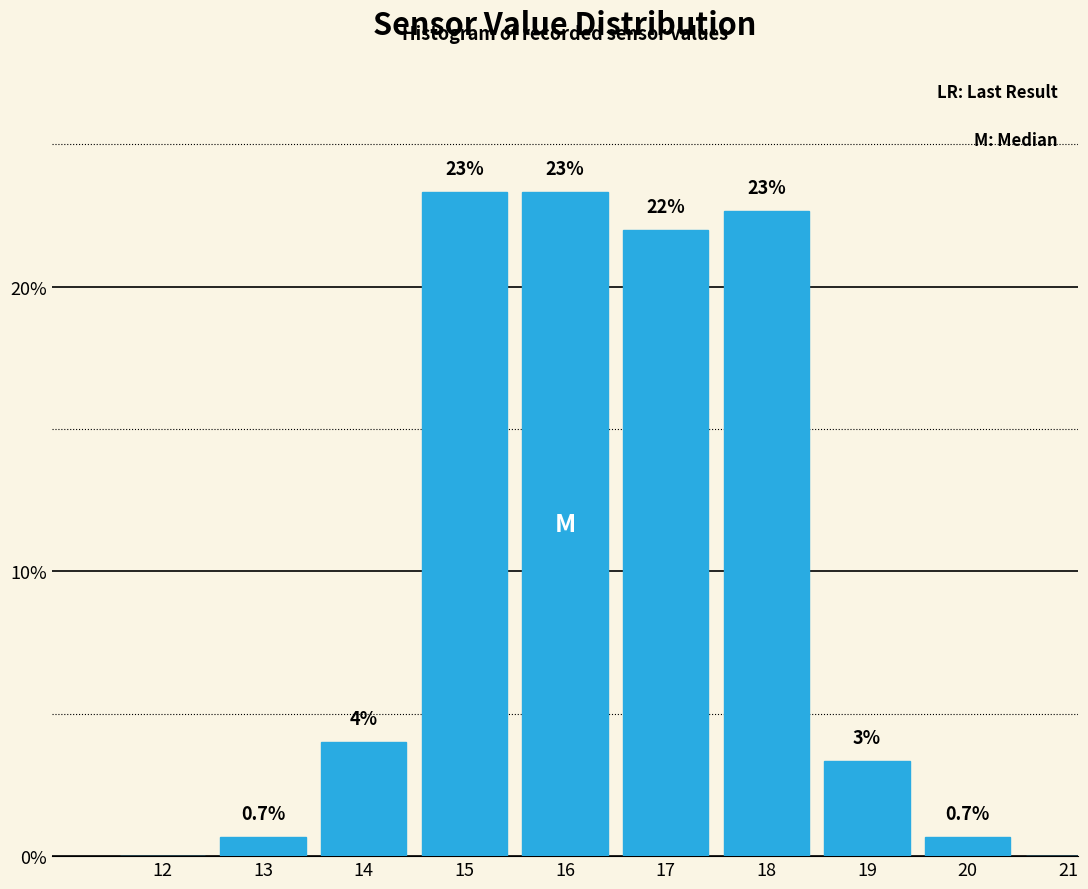

Between 20 and 12, which is larger?

20